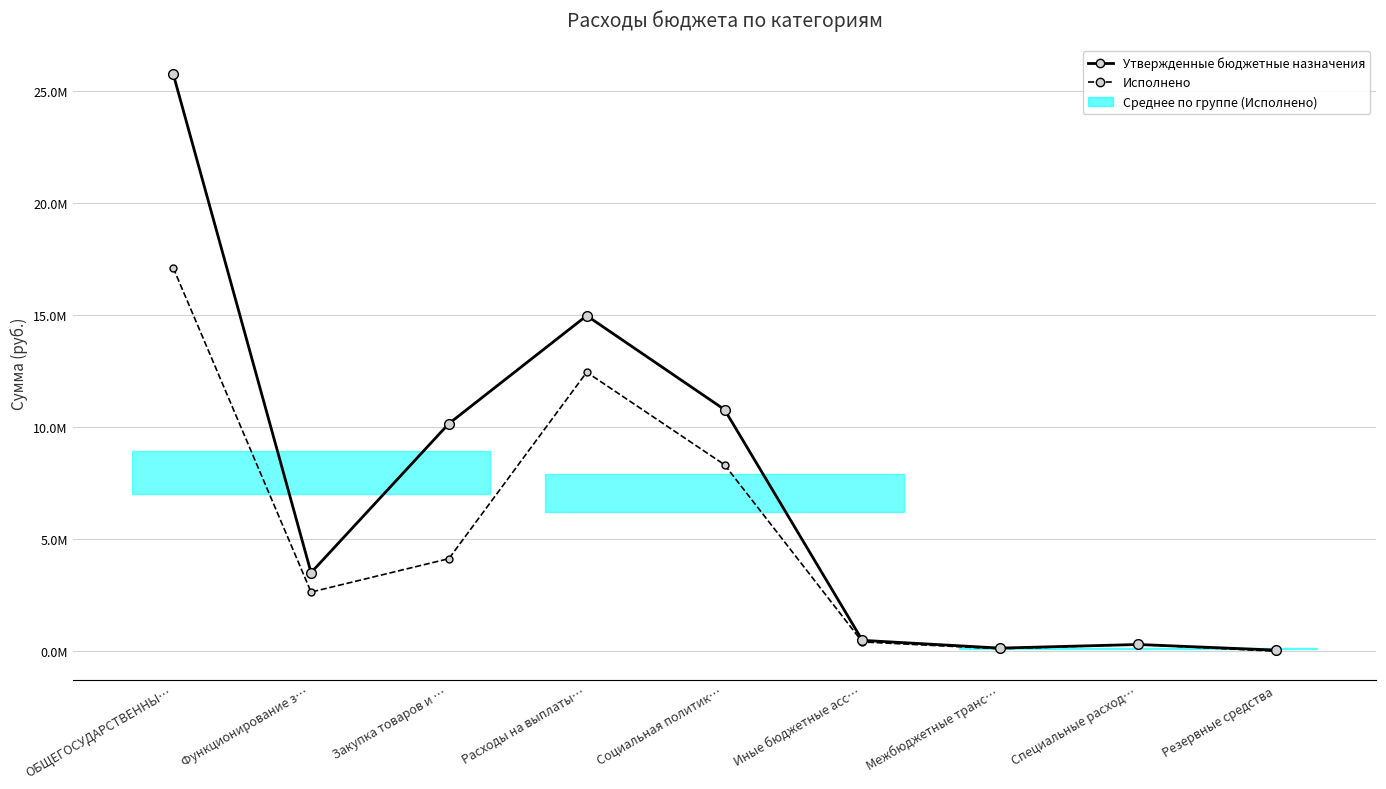

The value of Исполнено at Социальная политик… is 8321661.0. True or false?

True